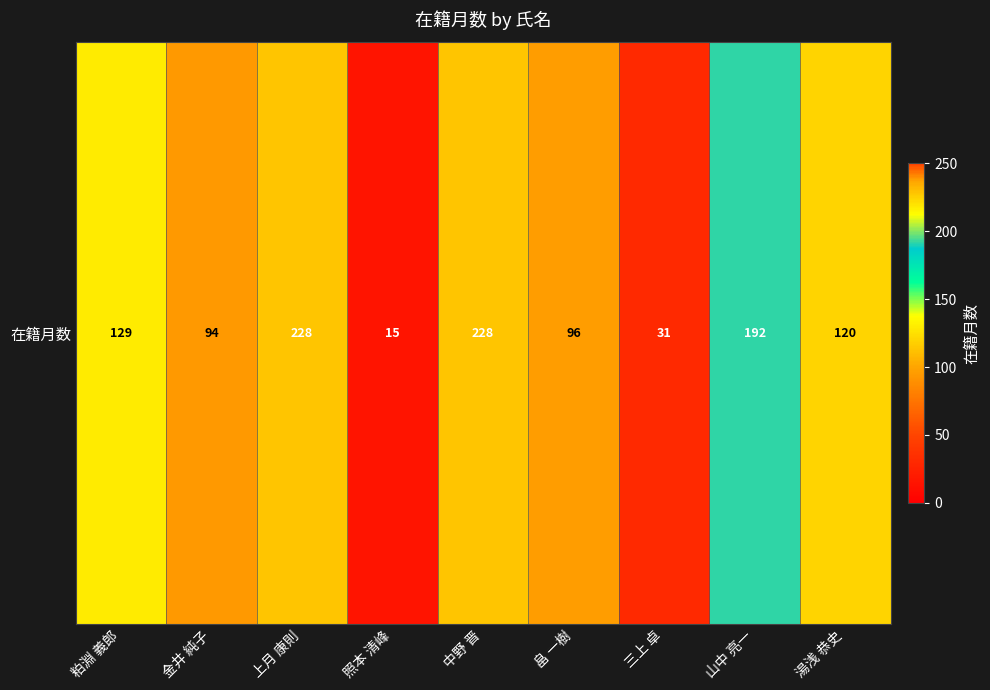

List the labels in order of value, largest first.

上月 康則, 中野 晋, 山中 亮一, 粕淵 義郎, 湯浅 恭史, 畠 一樹, 金井 純子, 三上 卓, 照本 清峰